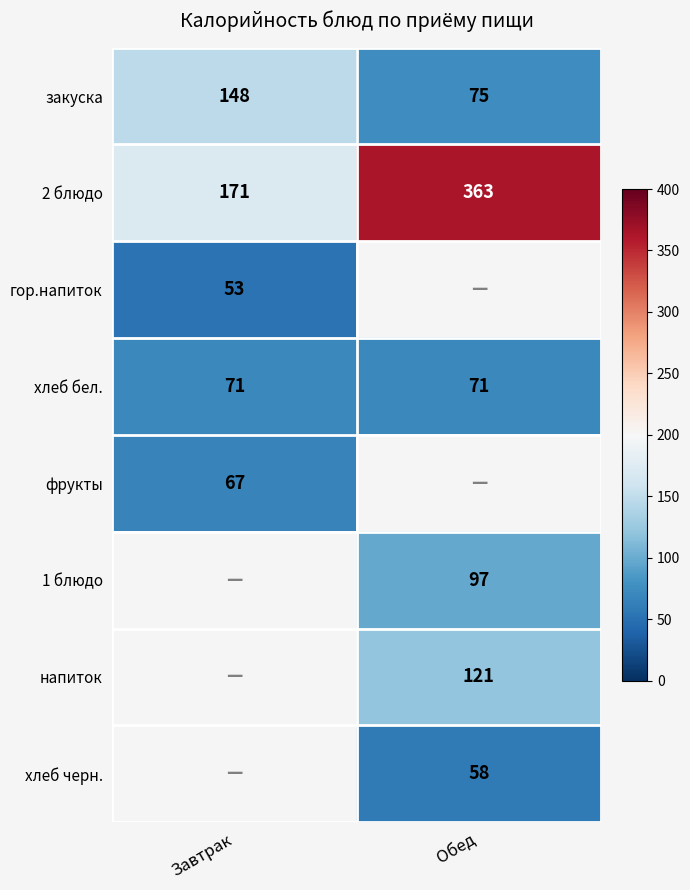

What is the minimum value shown in the chart?

53.0